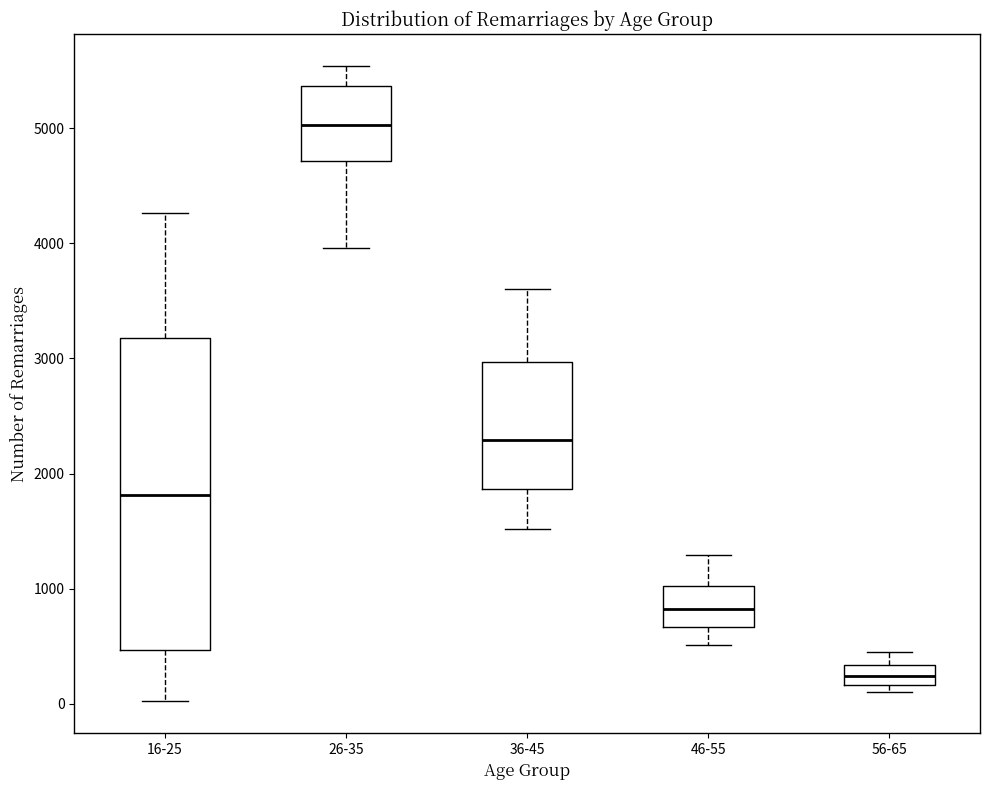

Where is the lower edge of the box for 26-35 on the y-axis? The values are not printed on the chart, so give them approximately, as read against the axis.

4700